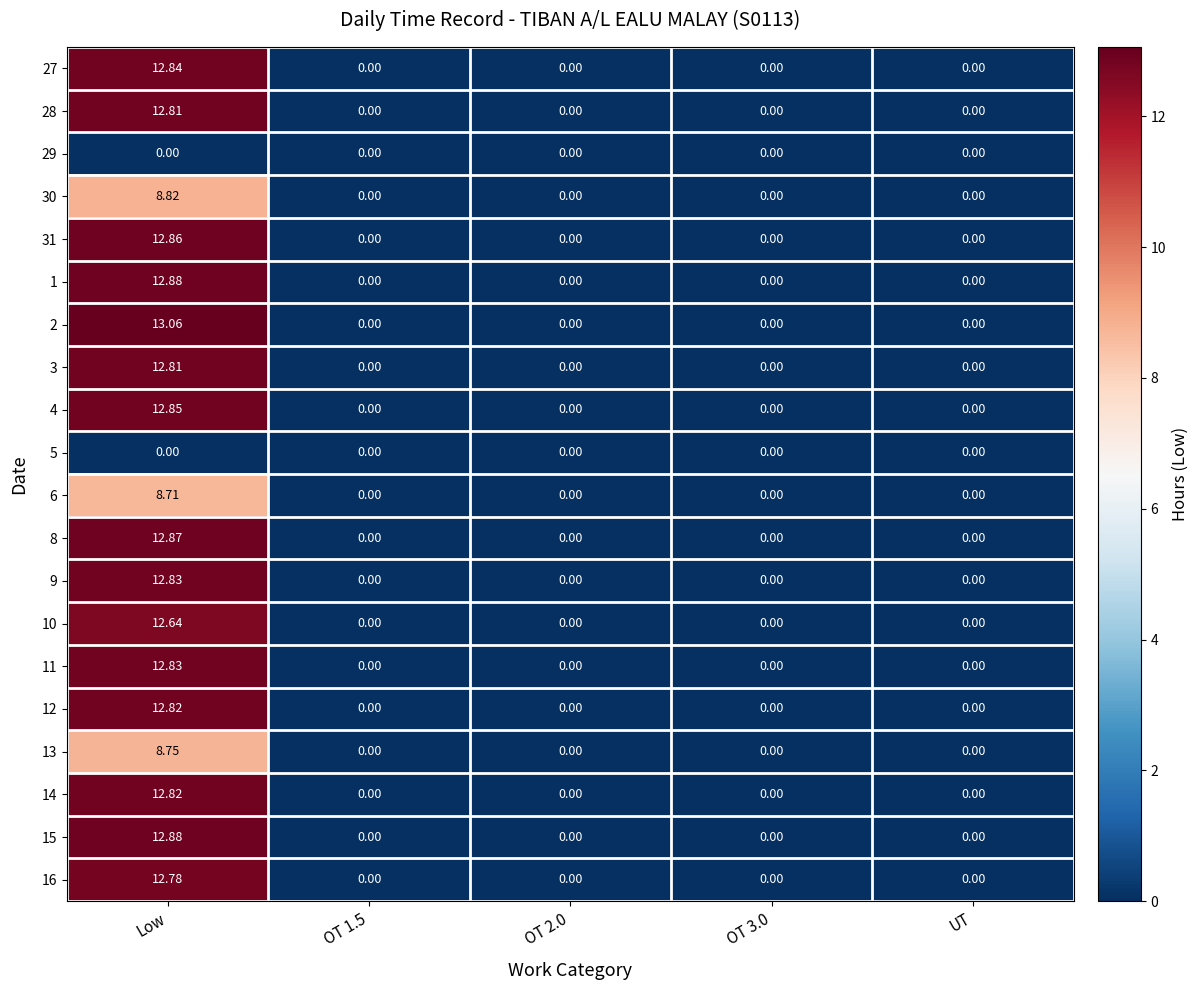

Which label corresponds to the largest value in the chart?

Low